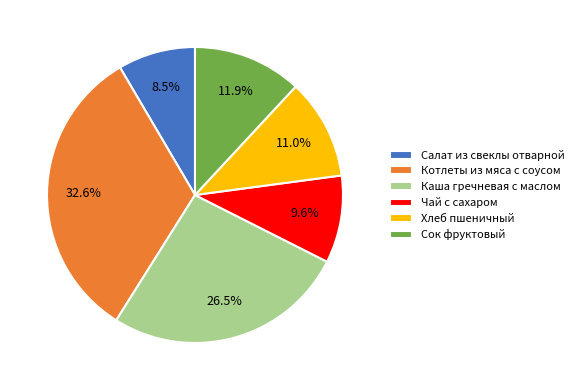

To the nearest percent, what is the difference between the largest and smallest slice percentages?

24%